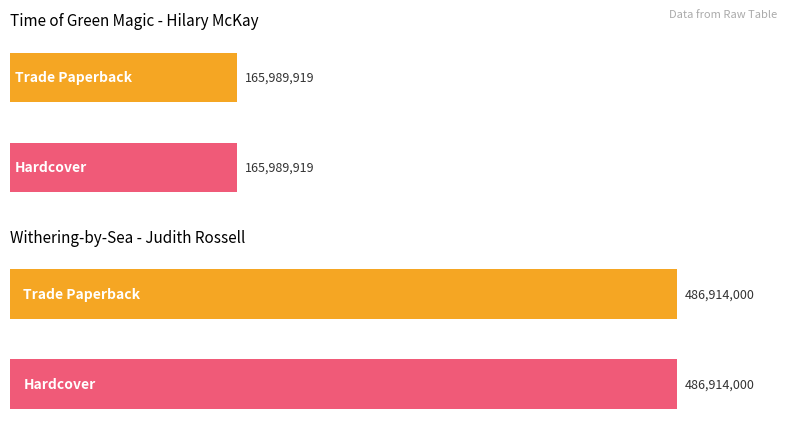

What is the smallest value displayed?

165989919